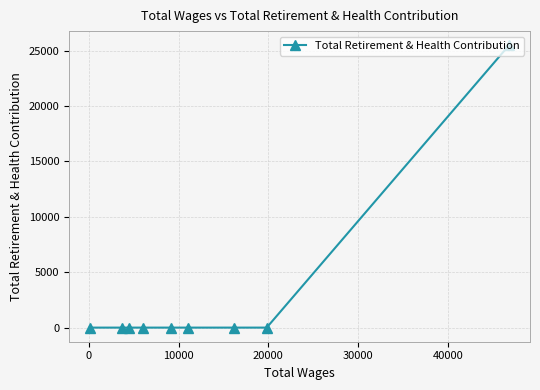

What is the difference between the maximum and second lowest values?

25488